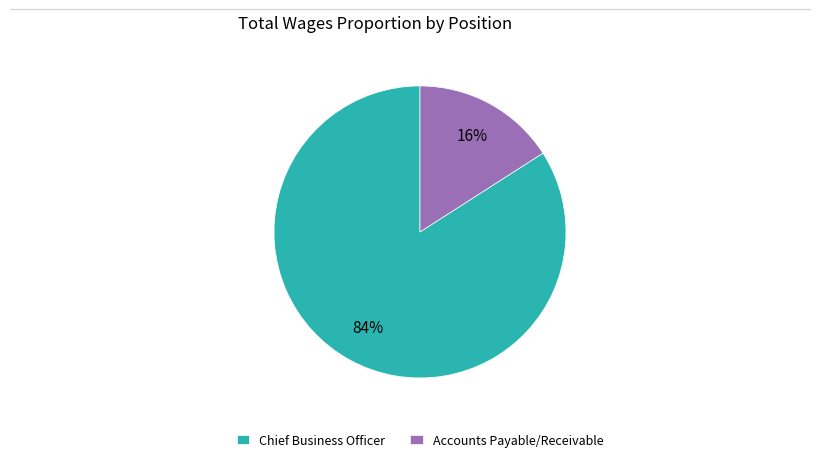

What percentage is the Accounts Payable/Receivable slice, to the nearest percent?

16%